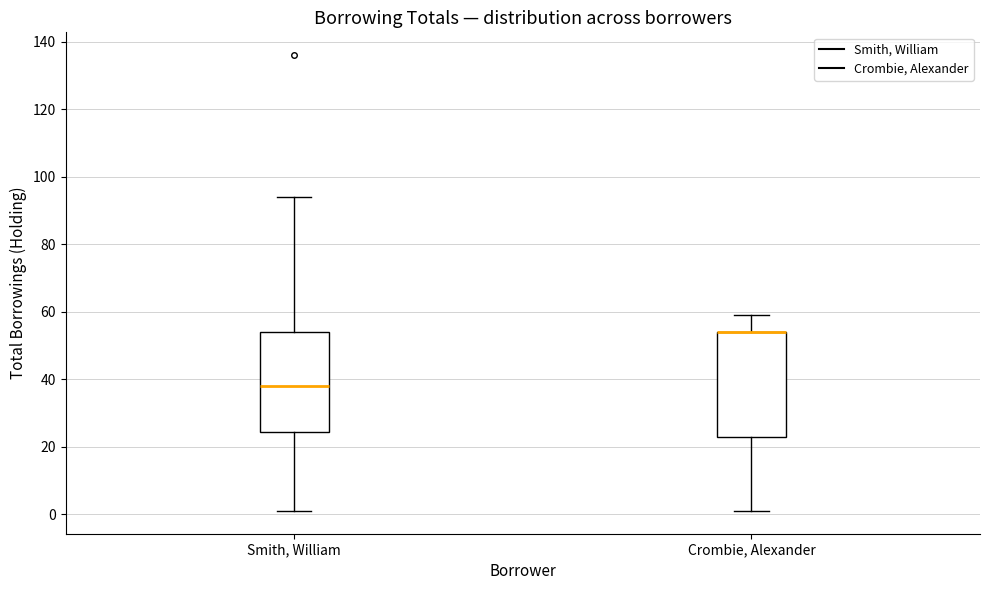

Reading left to right, transcribe this box plot: for each box, give where its median line is, the range the box spans, and where its two whiskers end, as read against the y-axis. The values are not printed on the chart, so give them approximately, as read against the axis.

Smith, William: median 38, box 24 to 54, whiskers 2 to 94
Crombie, Alexander: median 54 (drawn on the box's upper edge), box 22 to 54, whiskers 2 to 60